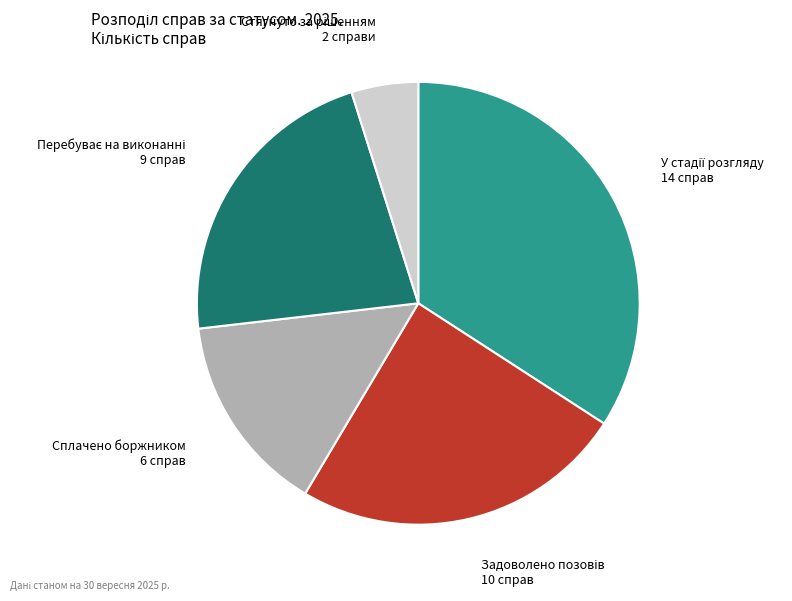

Is there a majority slice in this chart?

No